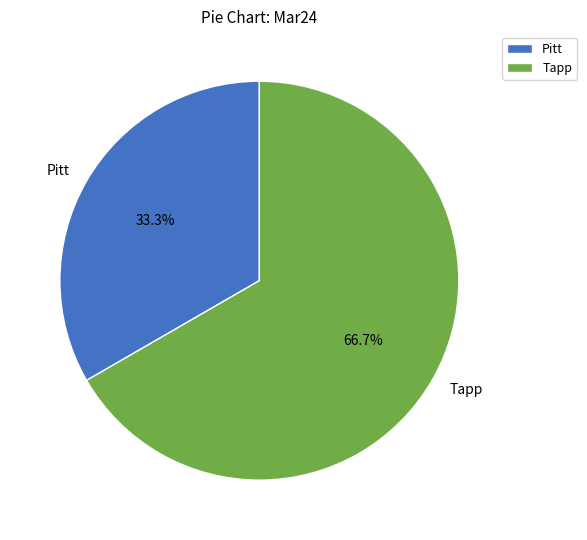

Is there a majority slice in this chart?

Yes